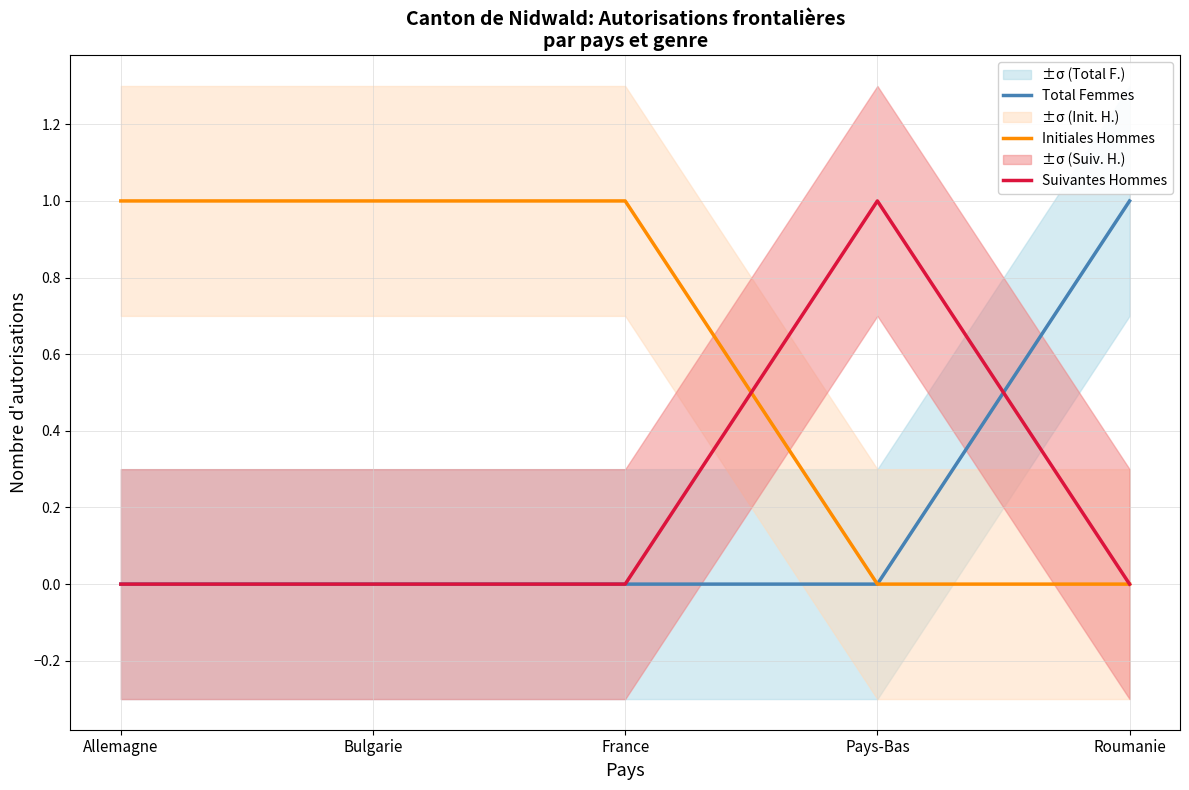

The Total Femmes series shows 1 at Roumanie. True or false?

False